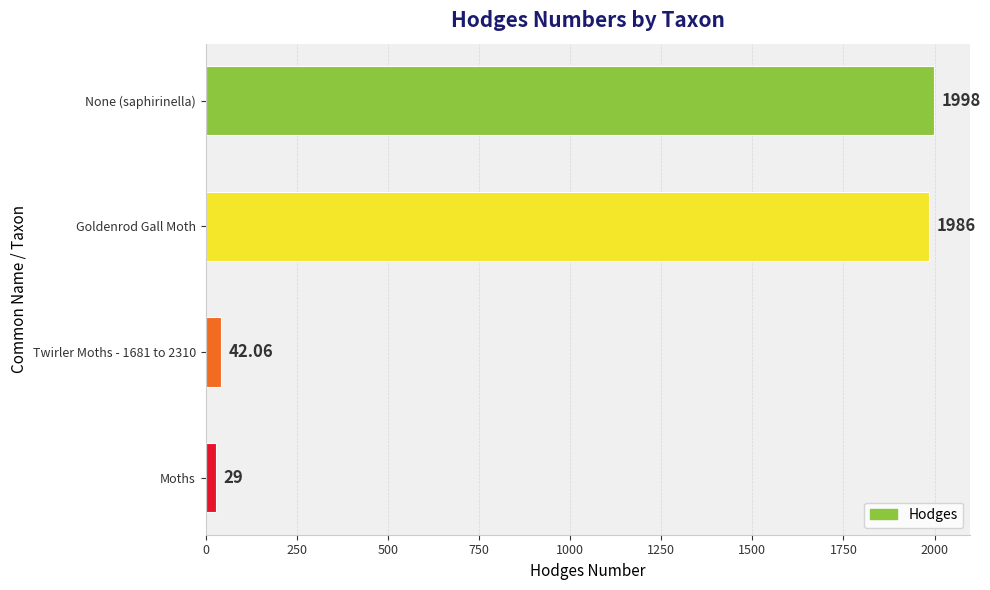

Between None (saphirinella) and Moths, which is larger?

None (saphirinella)